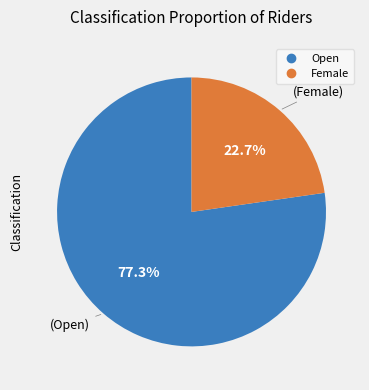

Does any single category account for the majority?

Yes